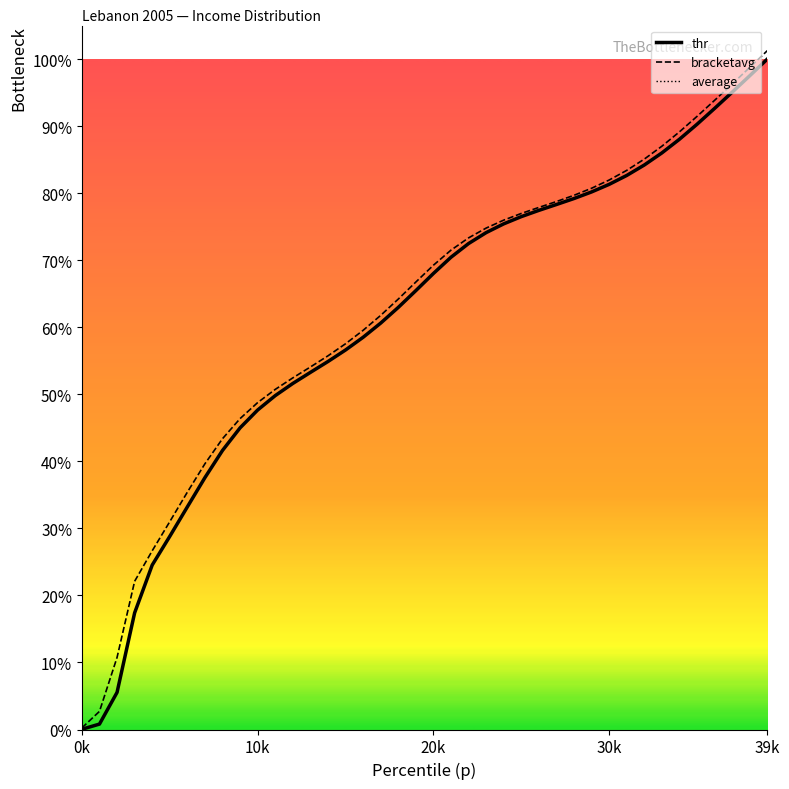

True or false: thr and bracketavg intersect in this chart.

False